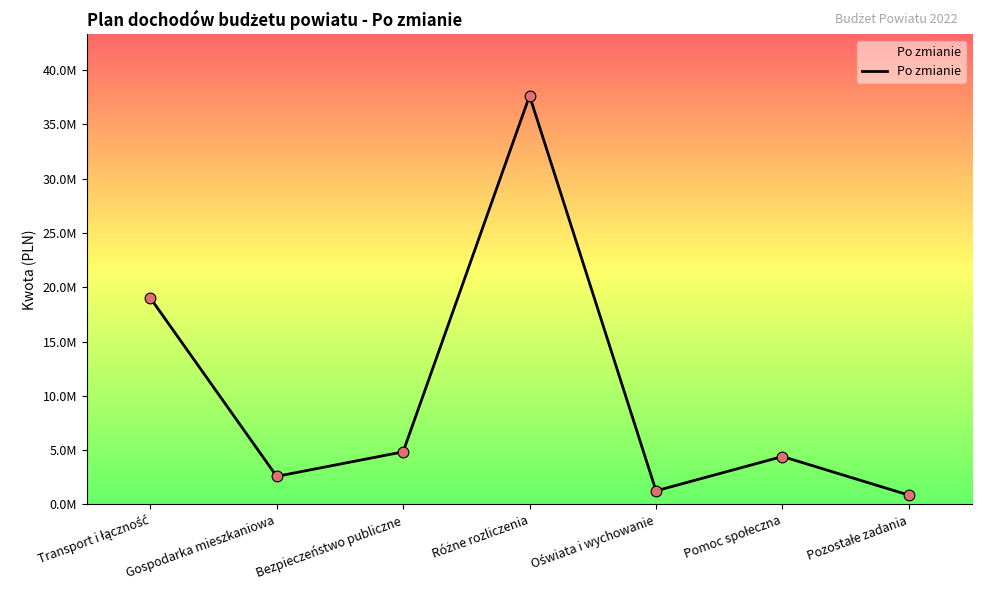

Between Różne rozliczenia and Pozostałe zadania, which is larger?

Różne rozliczenia